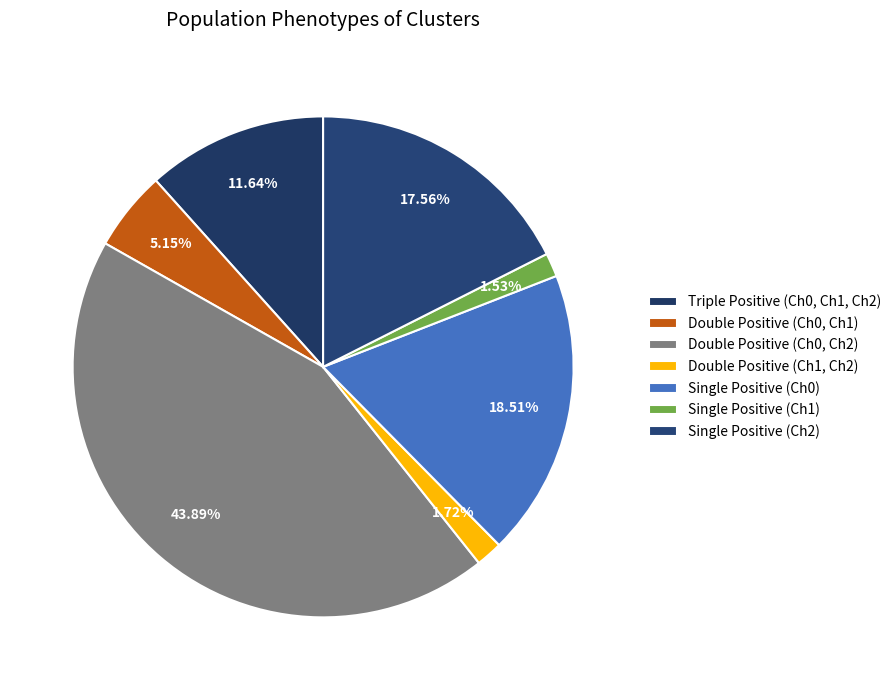

Does Double Positive (Ch0, Ch2) account for over 50% of the chart?

No